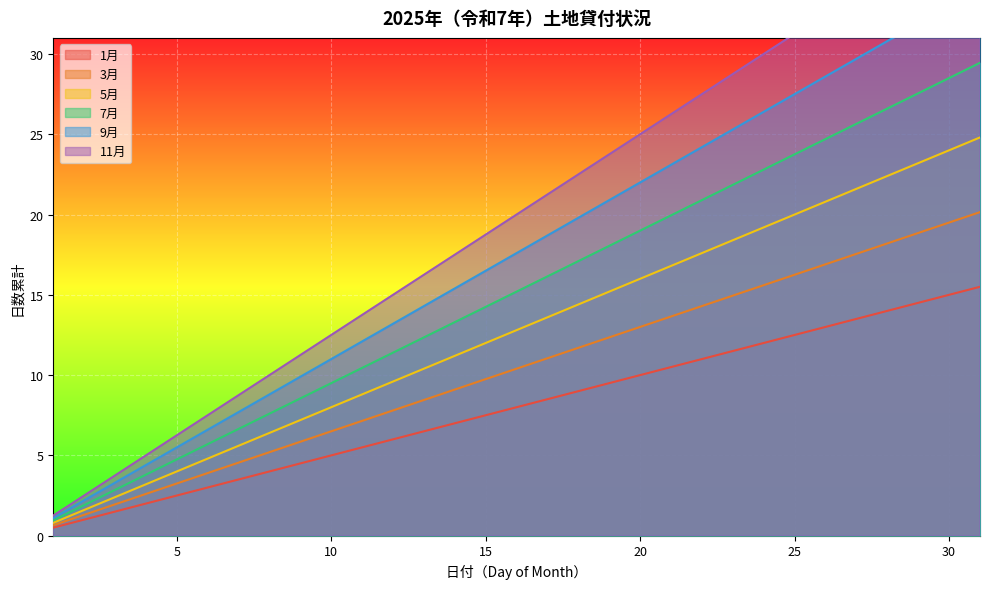

What is the difference between the second highest and minimum values in the 11月 series?

31.9